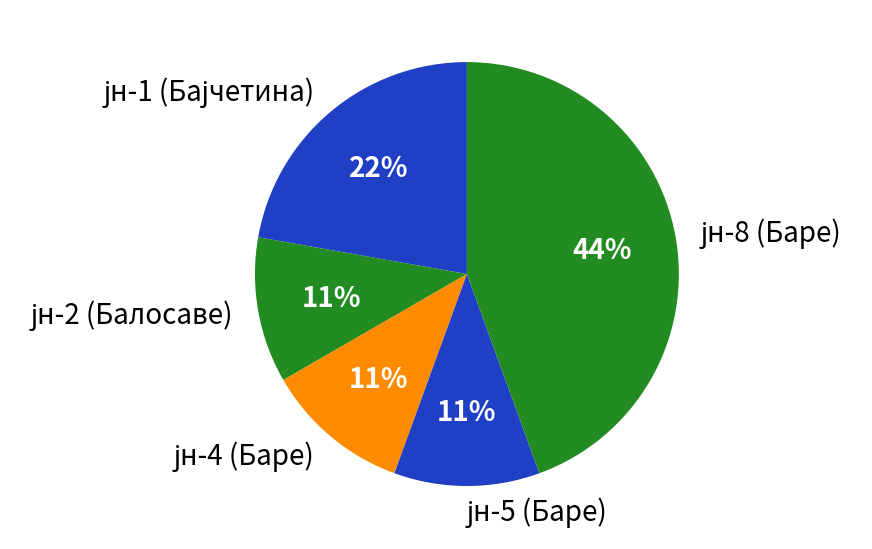

How many slices are in this pie chart?

5